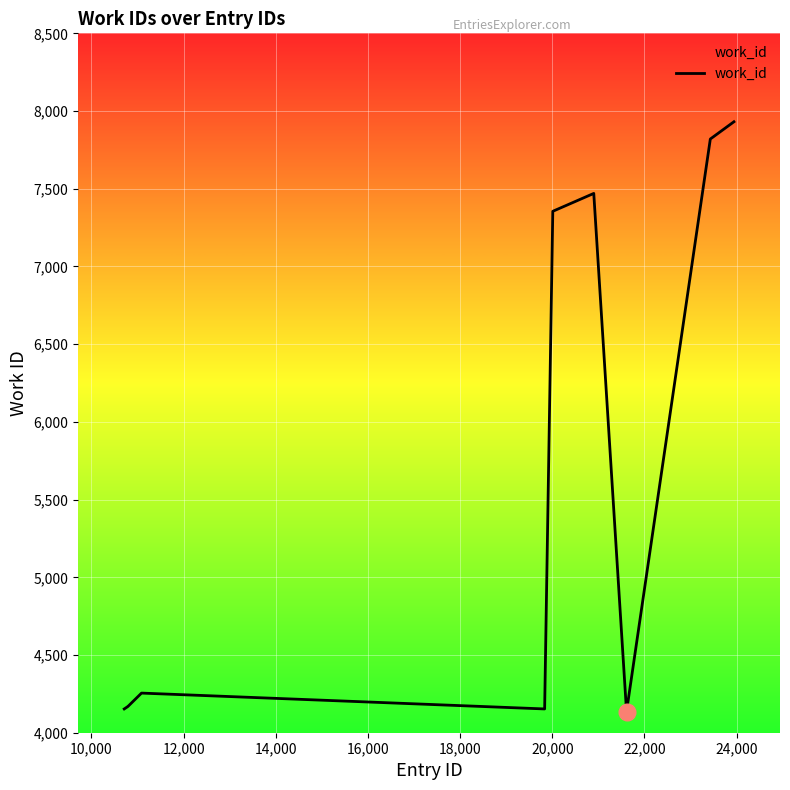

What is the maximum value shown in the chart?

7931